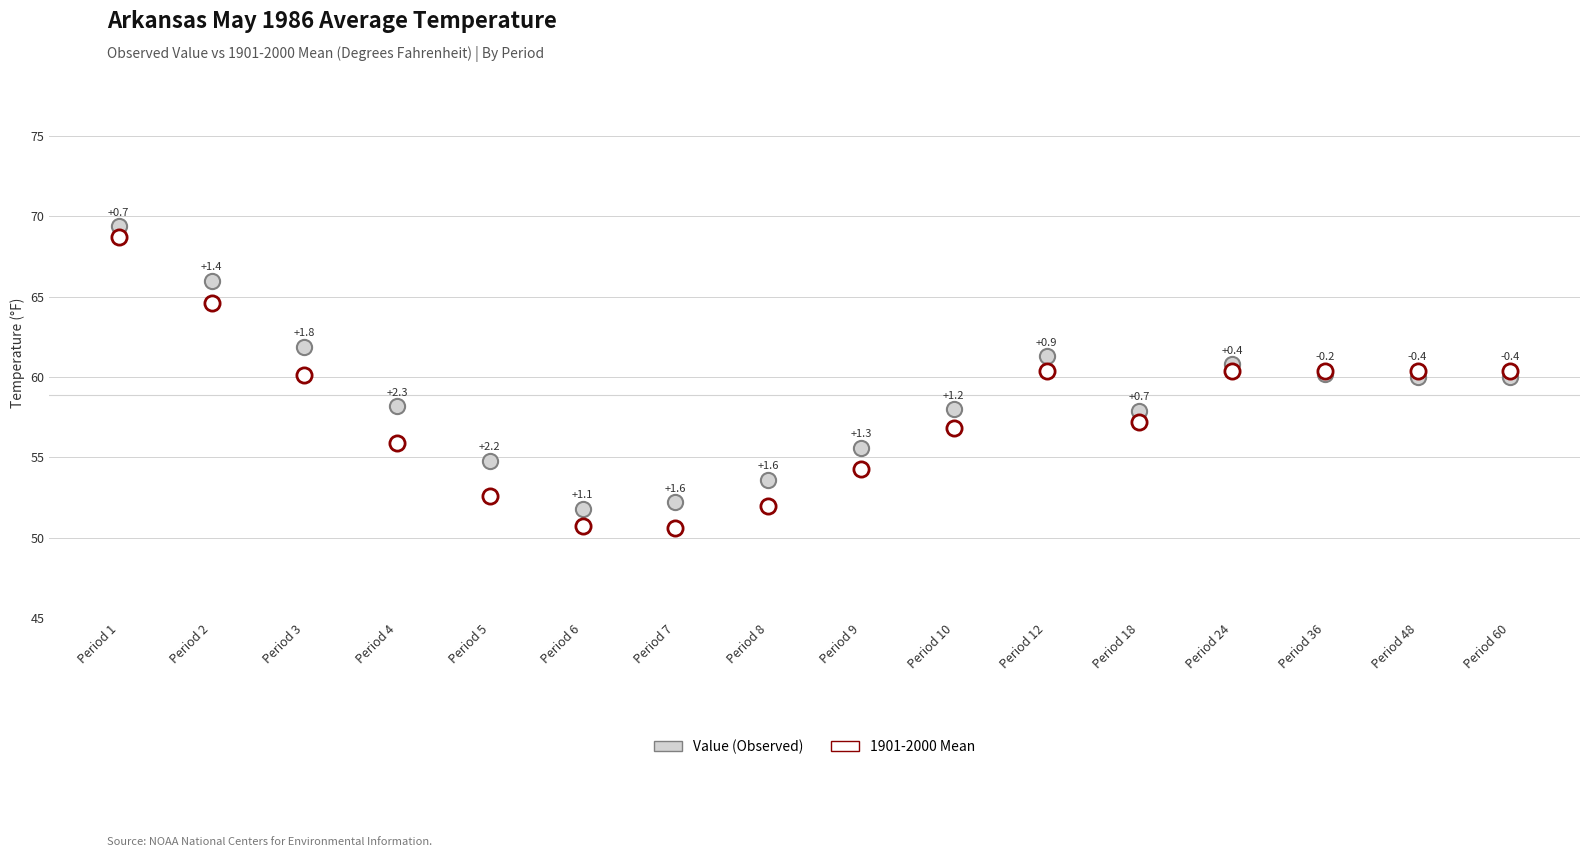

At how many categories does at least one series exceed 63?

2